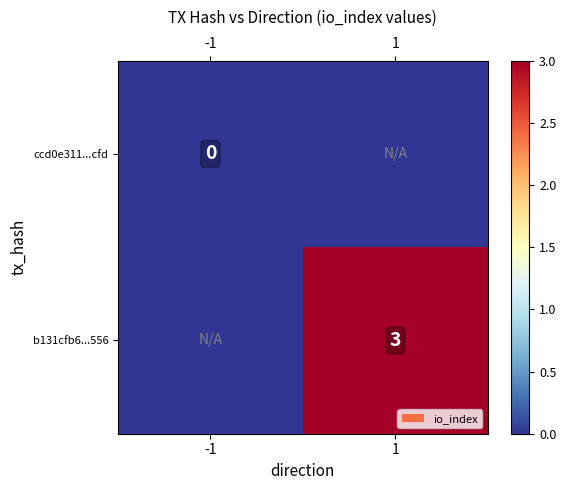

Is it true that b131cfb6...556 equals 5 at 1?

False